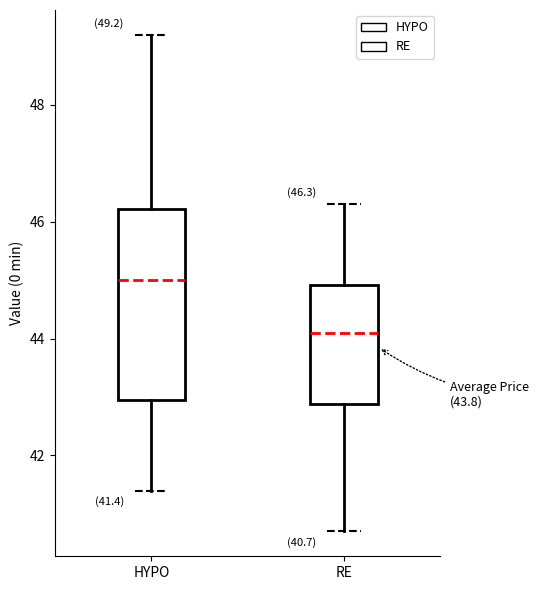

Which box's median line is the lowest?

RE